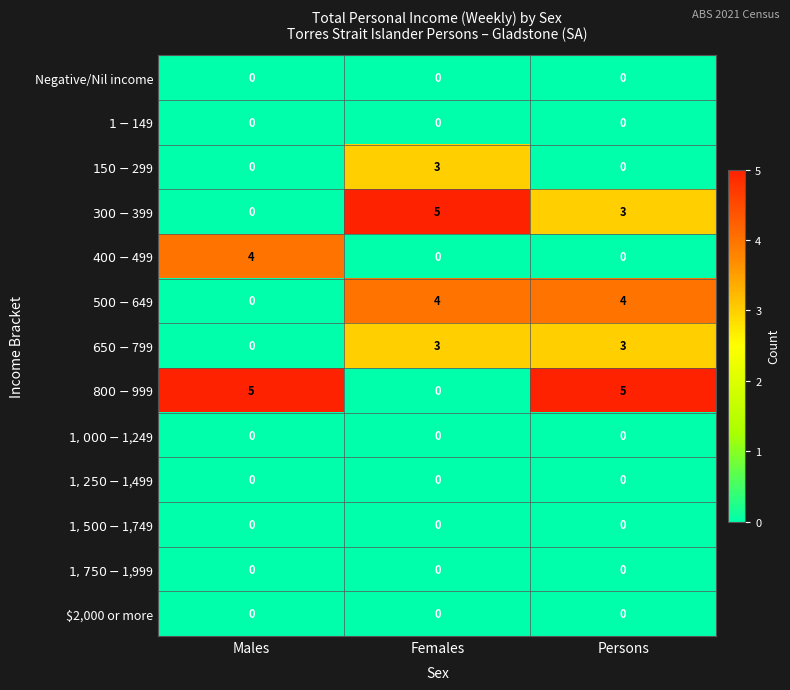

What is the total value across all series at Males?

9